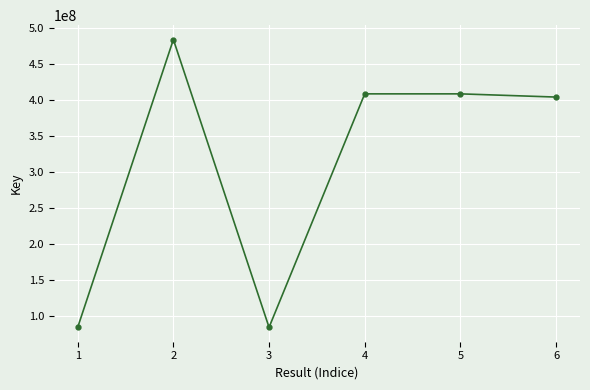

What is the minimum value shown in the chart?

84881479